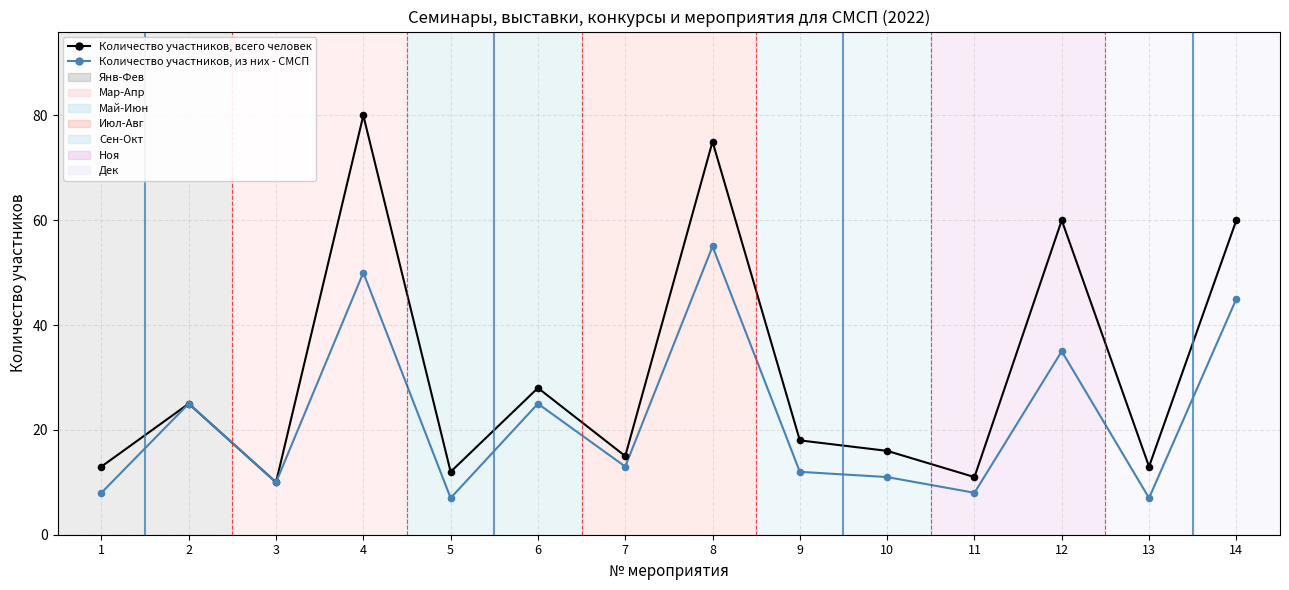

At how many categories does at least one series exceed 39?

4